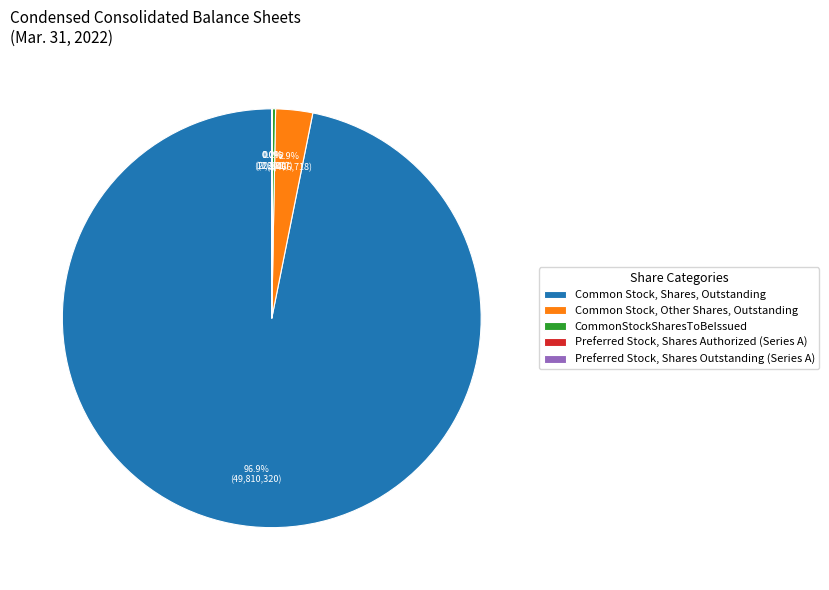

Which slice is the largest?

Common Stock, Shares, Outstanding